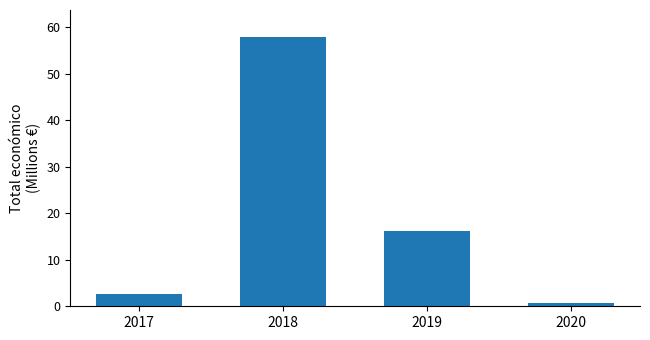

The chart shows a value of 16.2 at 2019. True or false?

True